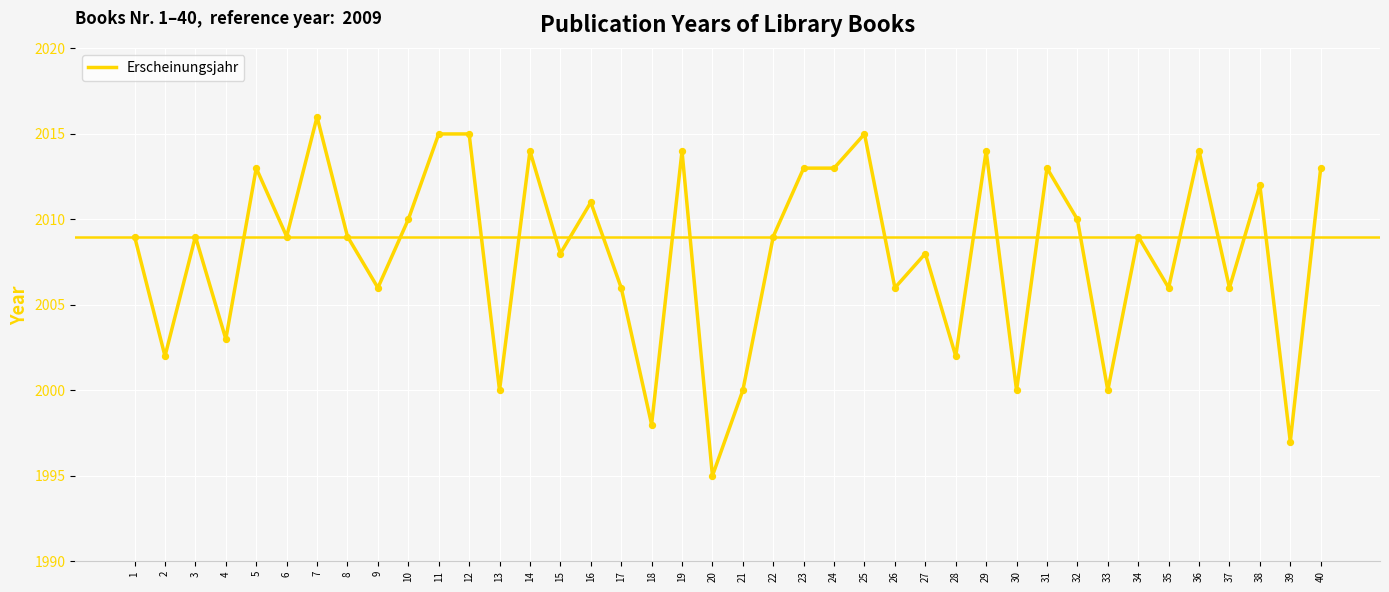

What is the change in value from 12 to 27?

-7